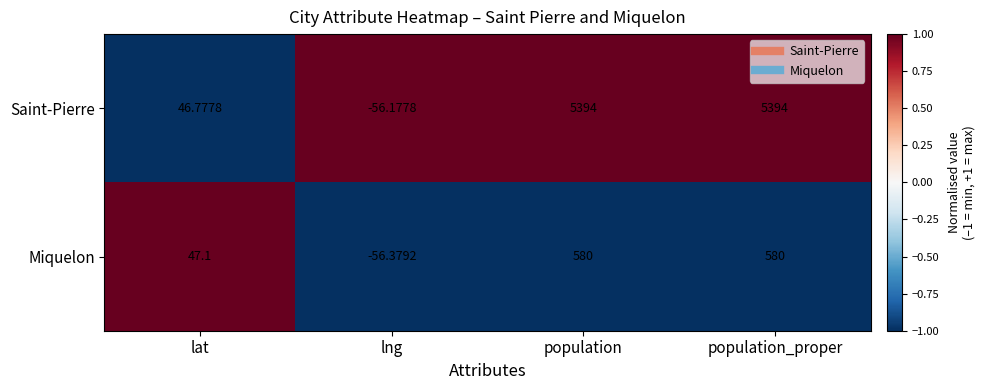

Rank the series at lat from lowest to highest value.

Saint-Pierre, Miquelon